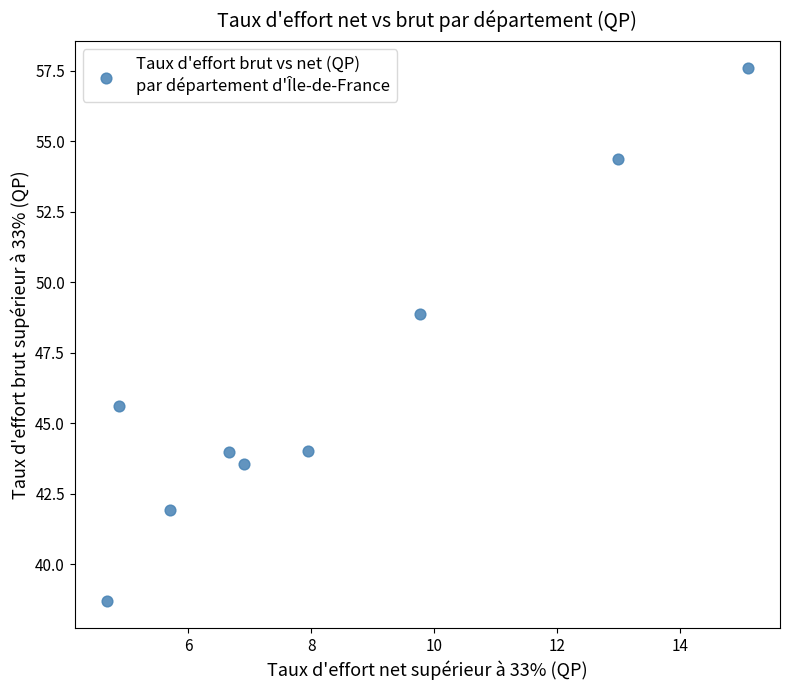

What is the average Y value?

46.5